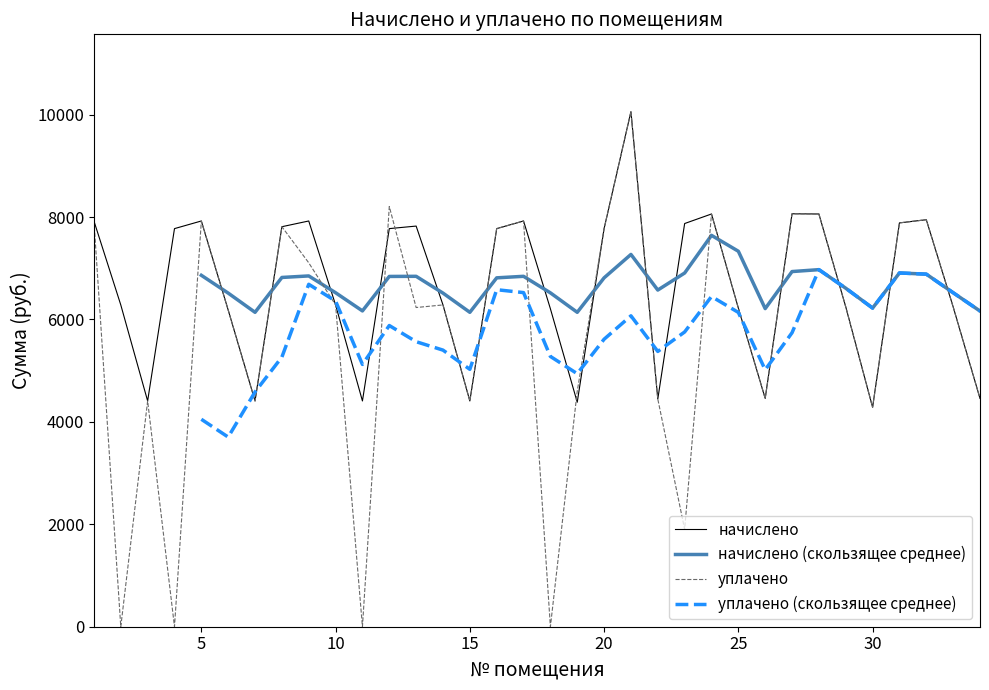

True or false: начислено and уплачено (скользящее среднее) intersect in this chart.

True